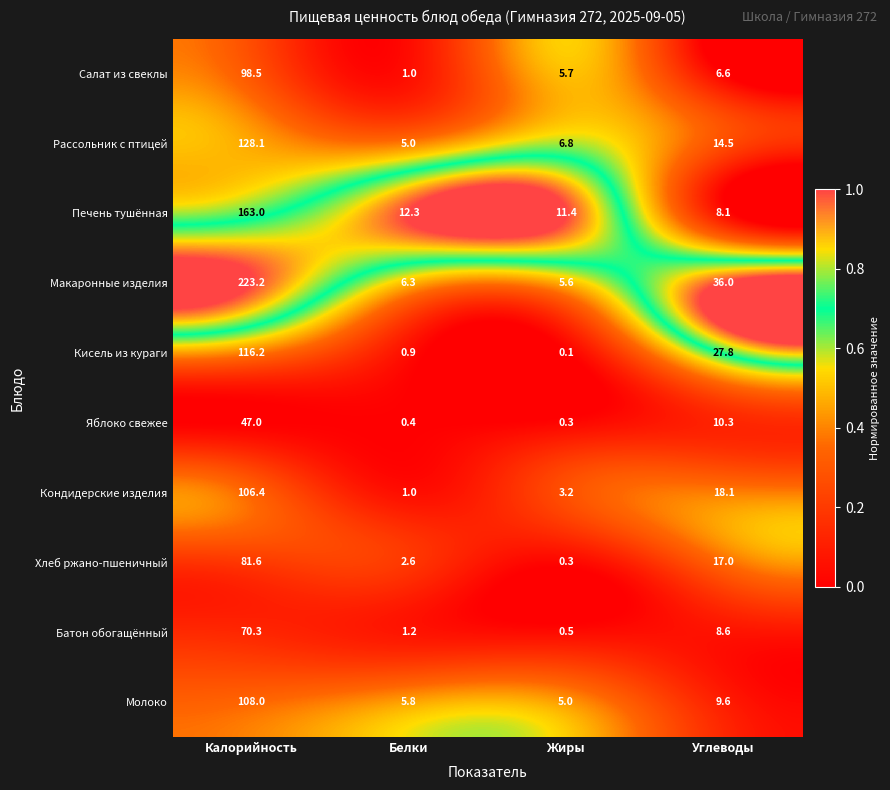

At Калорийность, list the series in order from smallest to largest.

Яблоко свежее, Батон обогащённый, Хлеб ржано-пшеничный, Салат из свеклы, Кондидерские изделия, Молоко, Кисель из кураги, Рассольник с птицей, Печень тушённая, Макаронные изделия